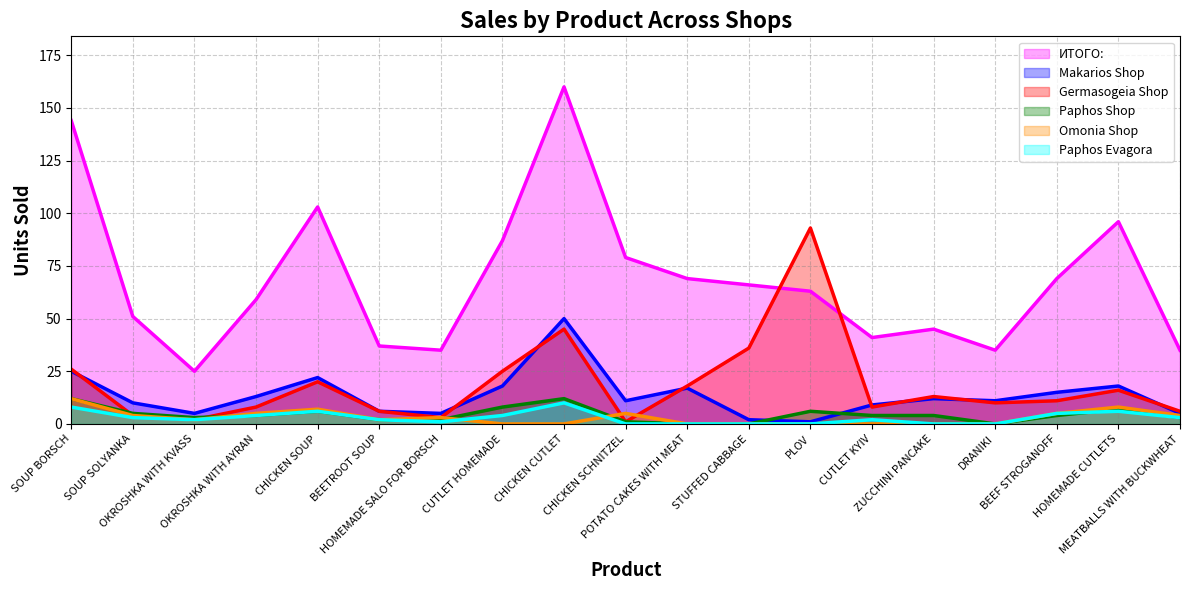

What is the label of the 5th point from the right?

ZUCCHINI PANCAKE